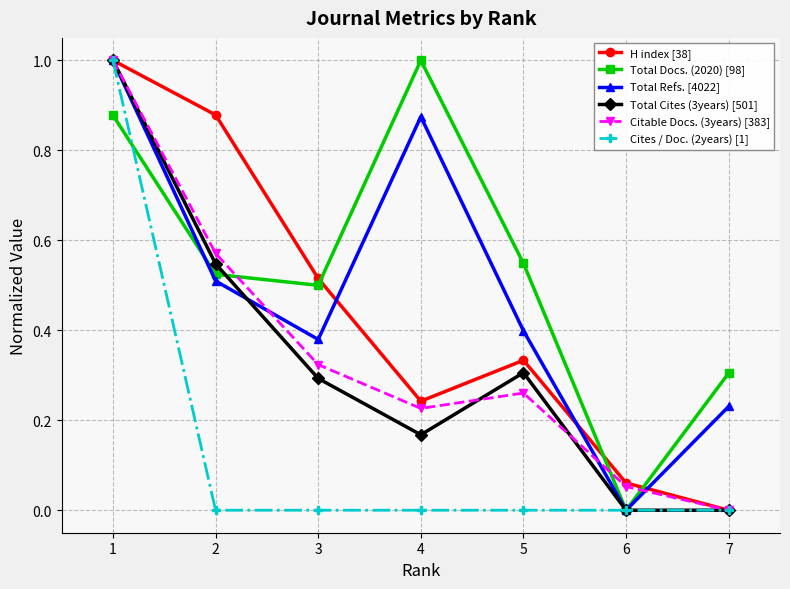

In H index [38], how many points are higher than both neighbors (excluding endpoints)?

1